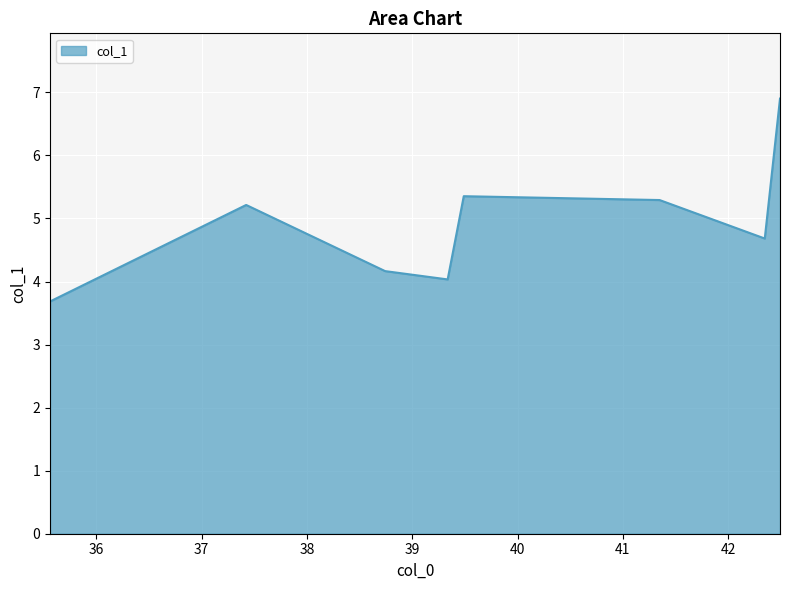

True or false: the data has more than 0 interior local peaks.

True